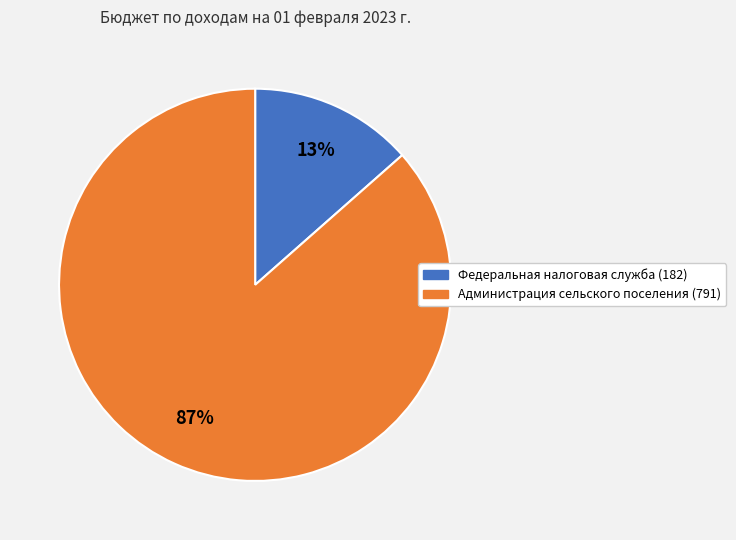

To the nearest percent, what is the combined percentage of Федеральная налоговая служба (182) and Администрация сельского поселения (791)?

100%